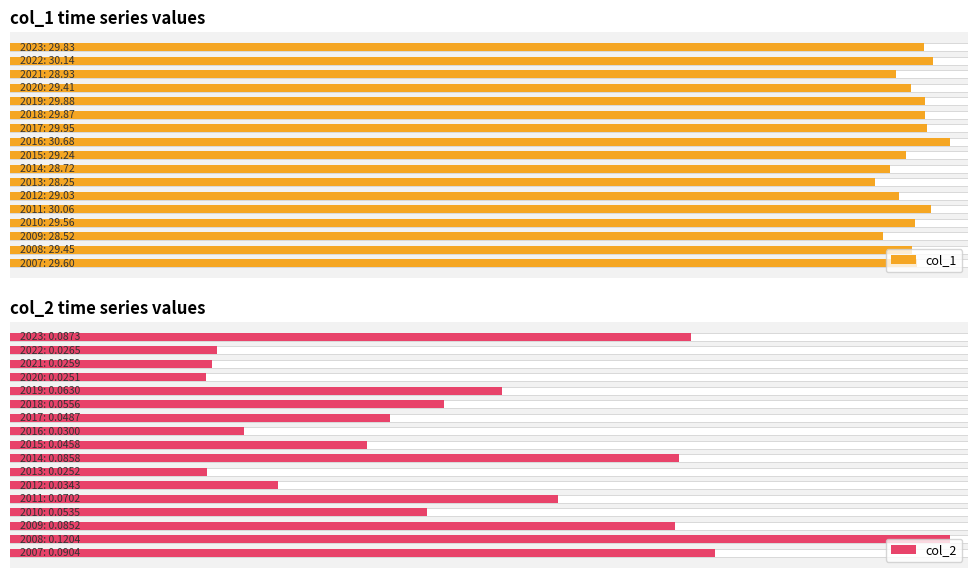

Which series changed the most between 1 and 10?

col_1